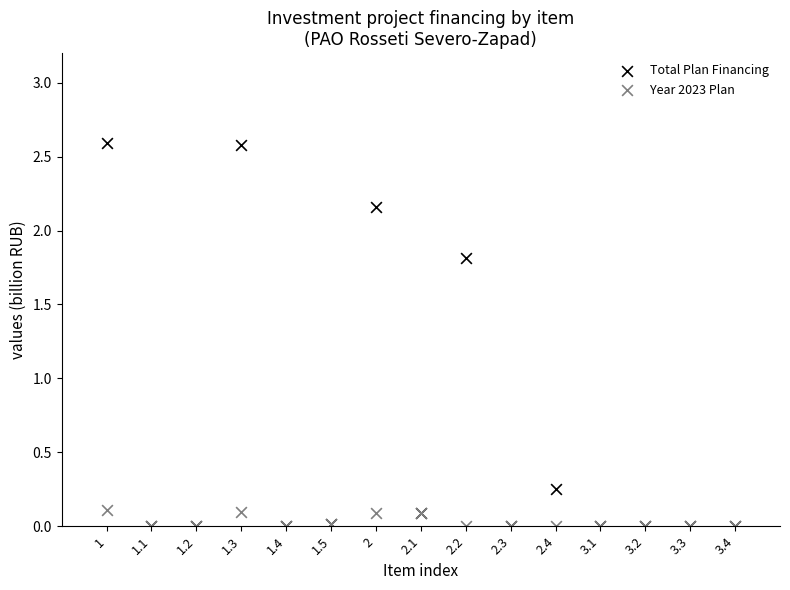

What are all the series names shown in the legend?

Total Plan Financing, Year 2023 Plan